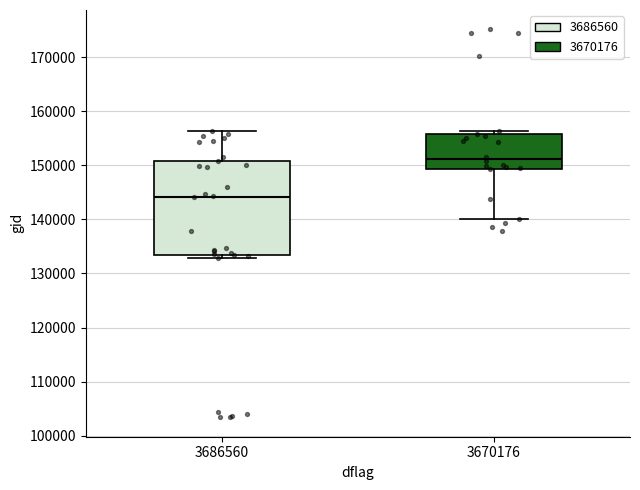

Which box is the tallest, from its lower edge to its upper edge?

3686560